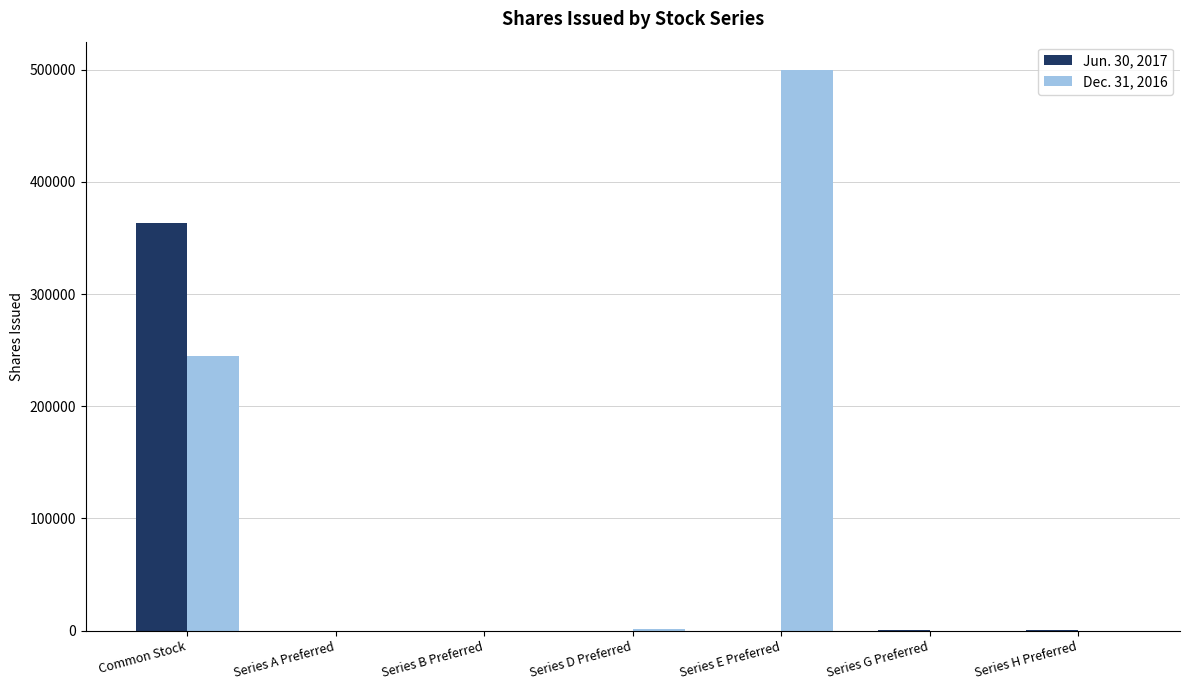

Which series has the largest range (max minus min)?

Dec. 31, 2016